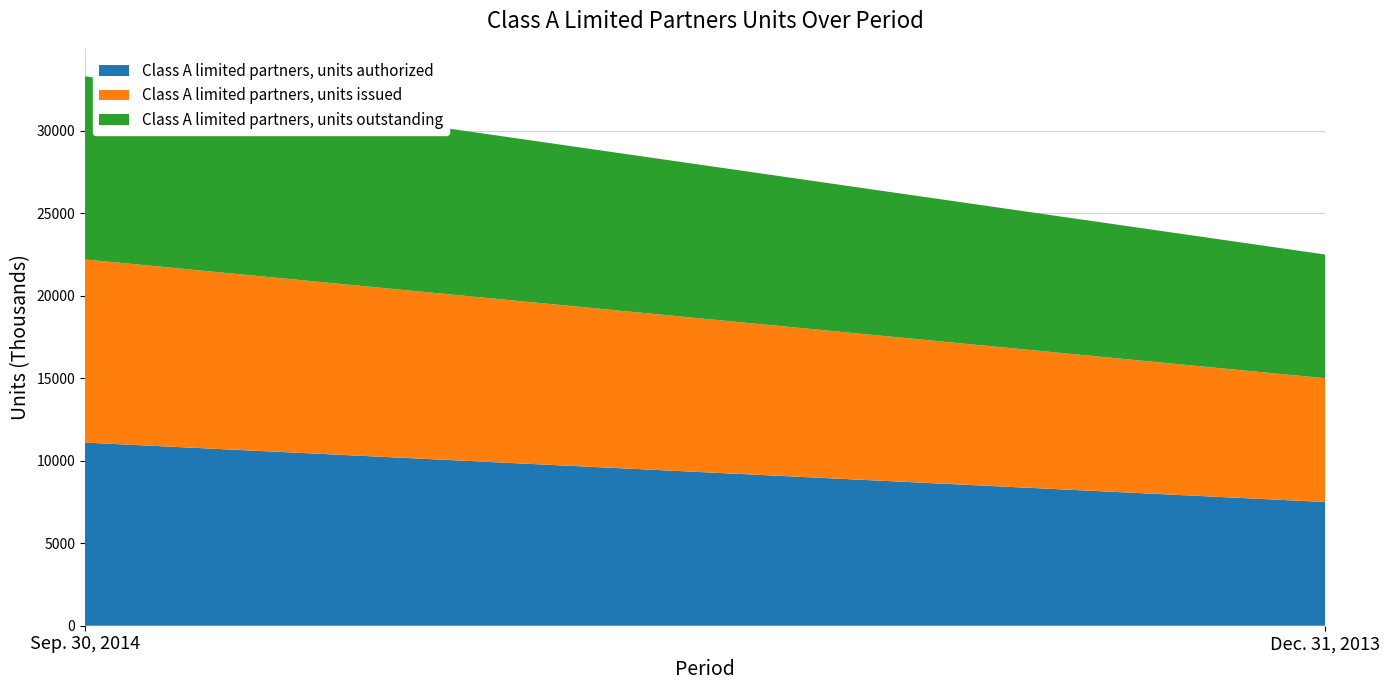

Reading right to left, extract all data points from this chart.

Class A limited partners, units authorized: Dec. 31, 2013=7500	Sep. 30, 2014=11100
Class A limited partners, units issued: Dec. 31, 2013=7500	Sep. 30, 2014=11100
Class A limited partners, units outstanding: Dec. 31, 2013=7500	Sep. 30, 2014=11100